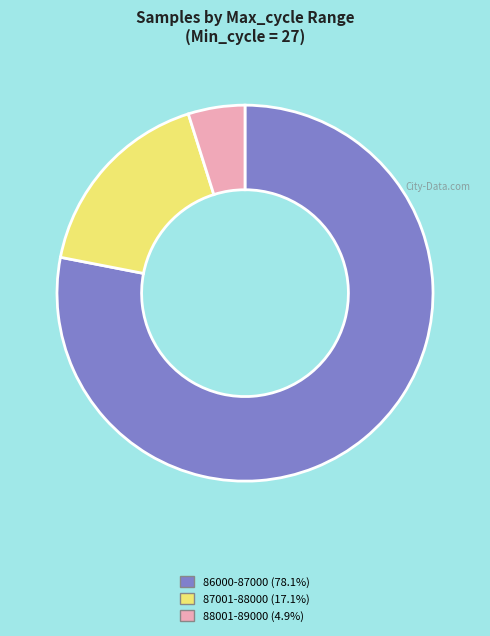

Does any single category account for the majority?

Yes